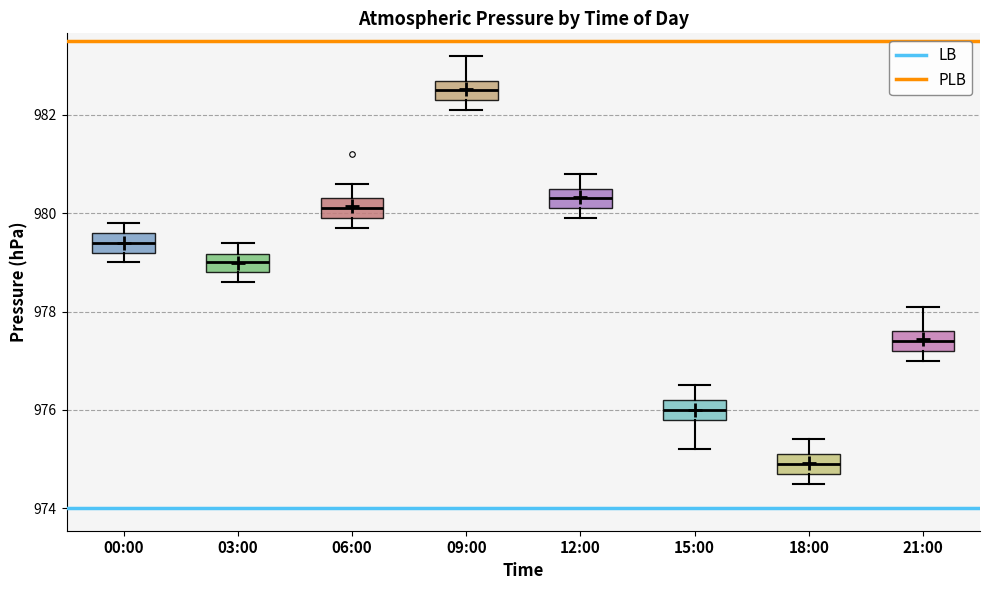

Reading left to right, read every box against the y-axis: the position of its median line, the range the box covers, and the ends of its whiskers. The values are not printed on the chart, so give them approximately, as read against the axis.

00:00: median 979.4, box 979.2 to 979.6, whiskers 979.0 to 979.8
03:00: median 979.0, box 978.8 to 979.2, whiskers 978.6 to 979.4
06:00: median 980.2, box 980.0 to 980.4, whiskers 979.8 to 980.6
09:00: median 982.6, box 982.4 to 982.8, whiskers 982.2 to 983.2
12:00: median 980.4, box 980.2 to 980.6, whiskers 980.0 to 980.8
15:00: median 976.0, box 975.8 to 976.2, whiskers 975.2 to 976.6
18:00: median 975.0, box 974.8 to 975.2, whiskers 974.6 to 975.4
21:00: median 977.4, box 977.2 to 977.6, whiskers 977.0 to 978.2